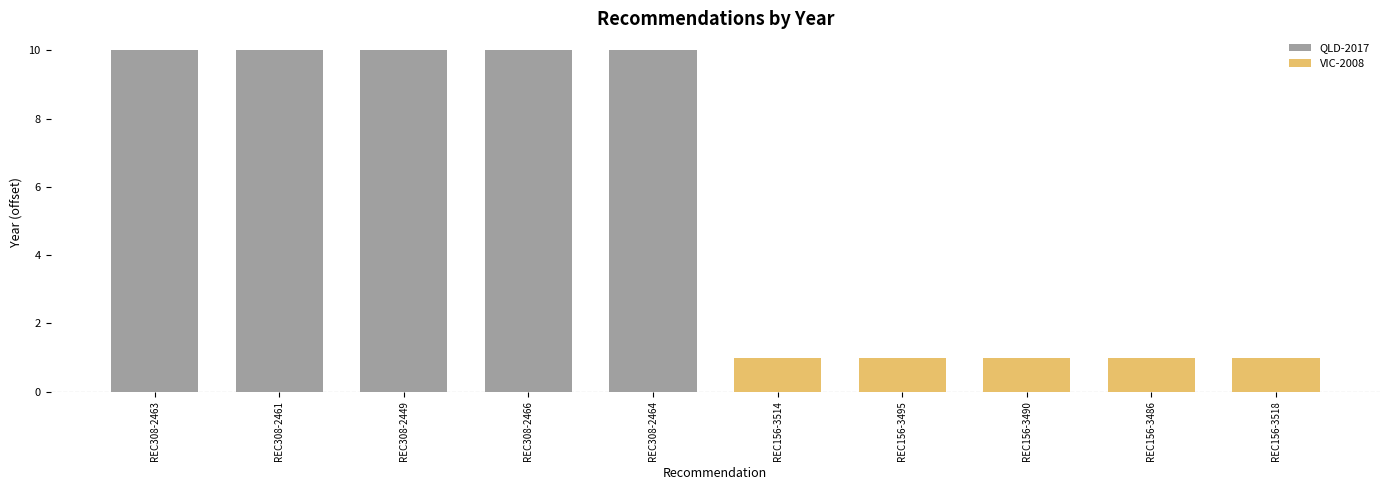

Which series has the largest range (max minus min)?

QLD-2017